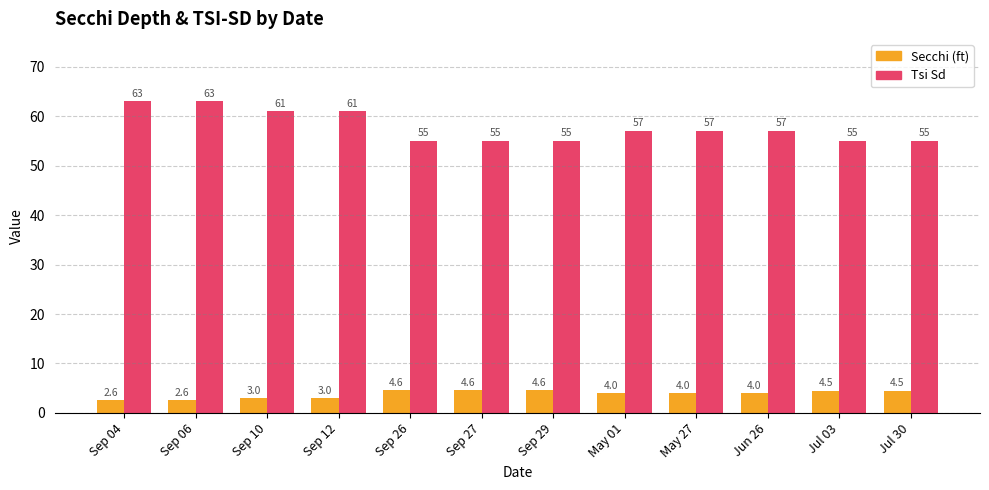

Which series has the largest range (max minus min)?

Tsi Sd